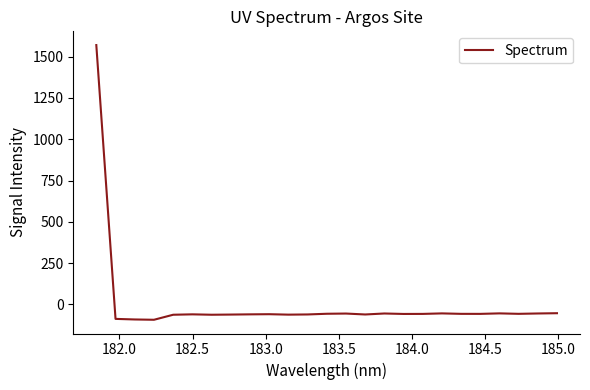

What is the maximum value shown in the chart?

1569.8